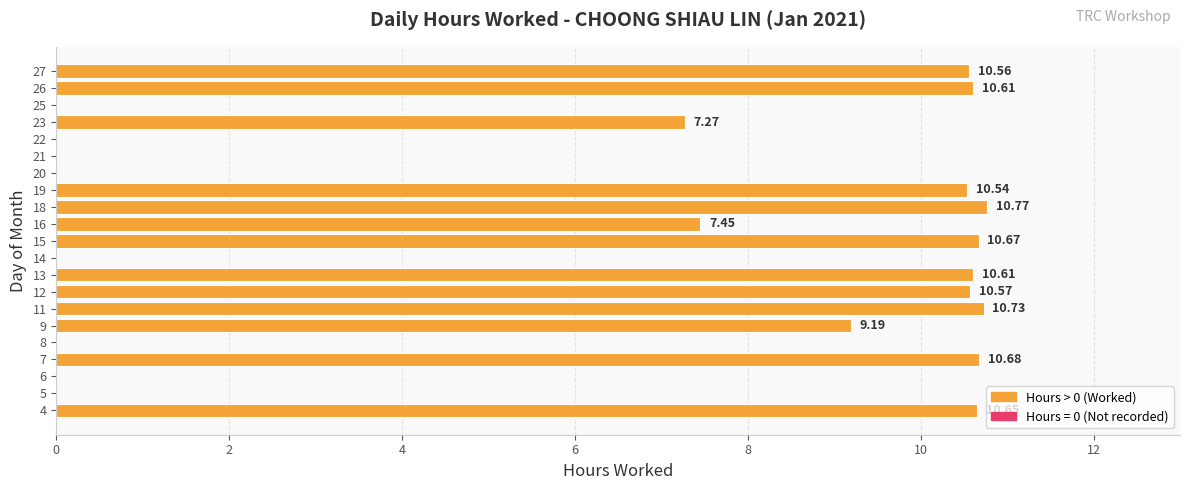

At which category does the chart reach its peak across all series?

18